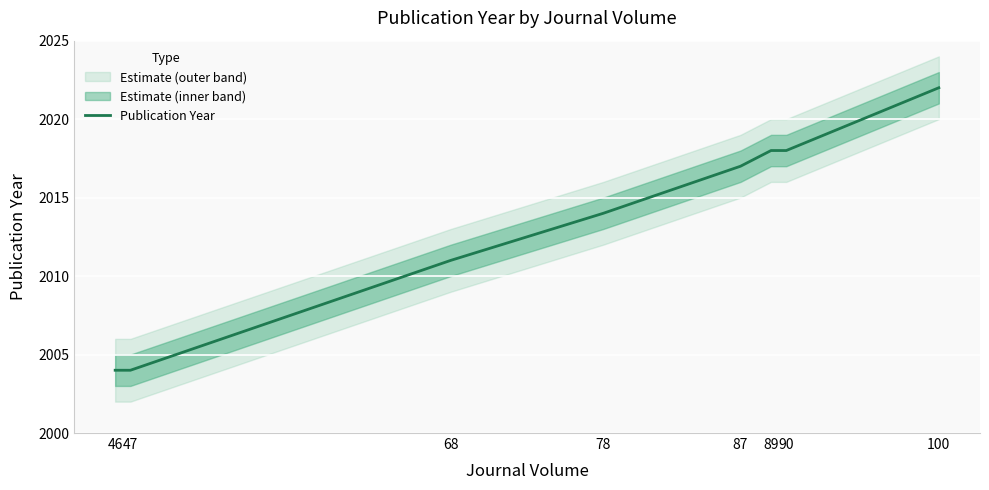

Which category has the highest value across all series?

100